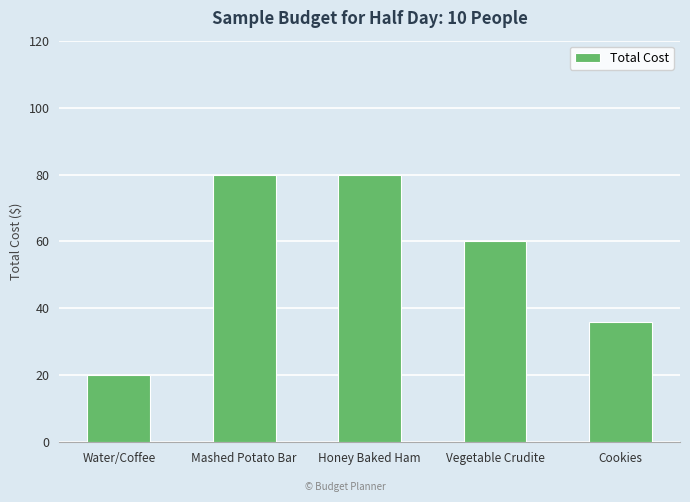

What is the sum of the values at Cookies and Water/Coffee?

56